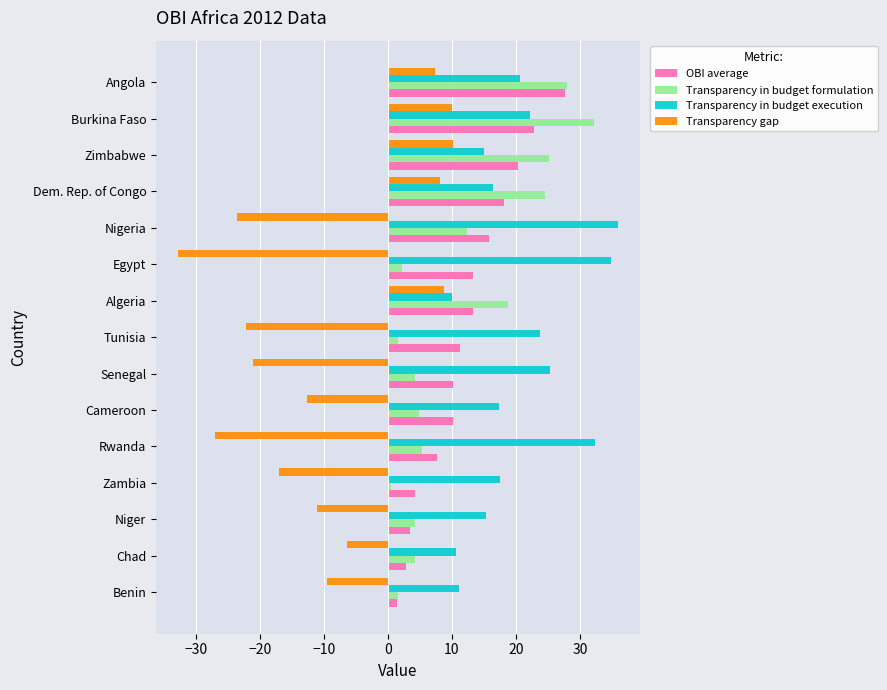

At which category does the chart reach its minimum across all series?

Egypt